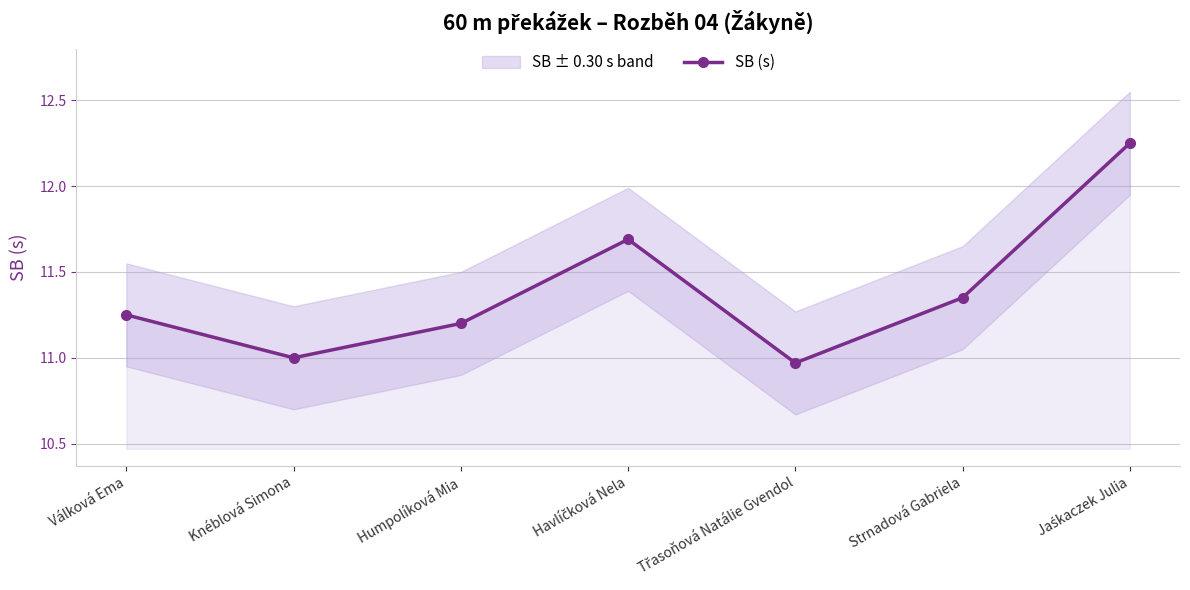

Where does the data first go above 11?

Válková Ema